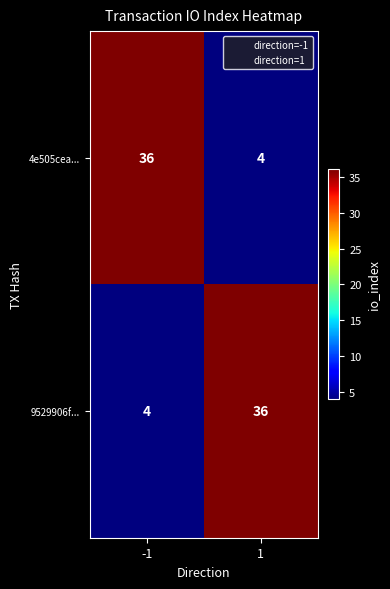

What is the maximum value shown in the chart?

36